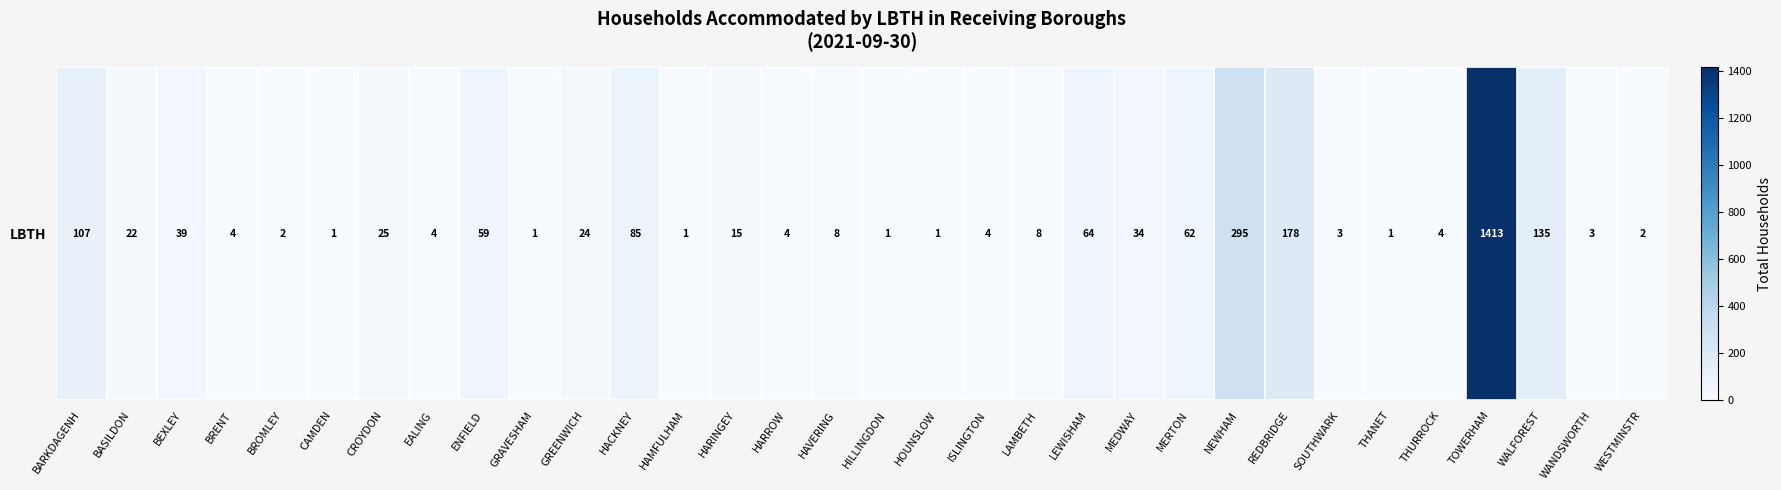

What is the difference between the maximum and minimum values?

1412